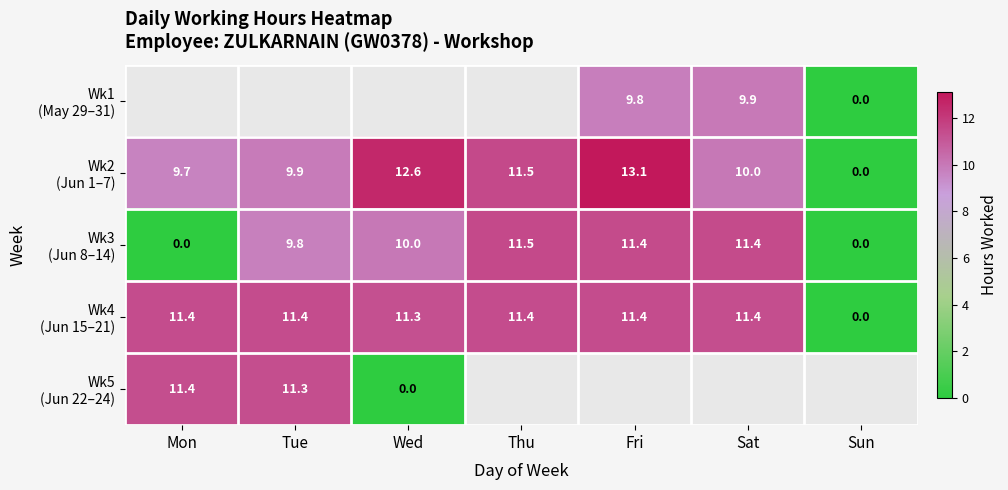

The value of Wk3 (Jun 8–14) at Thu is 11.5. True or false?

True